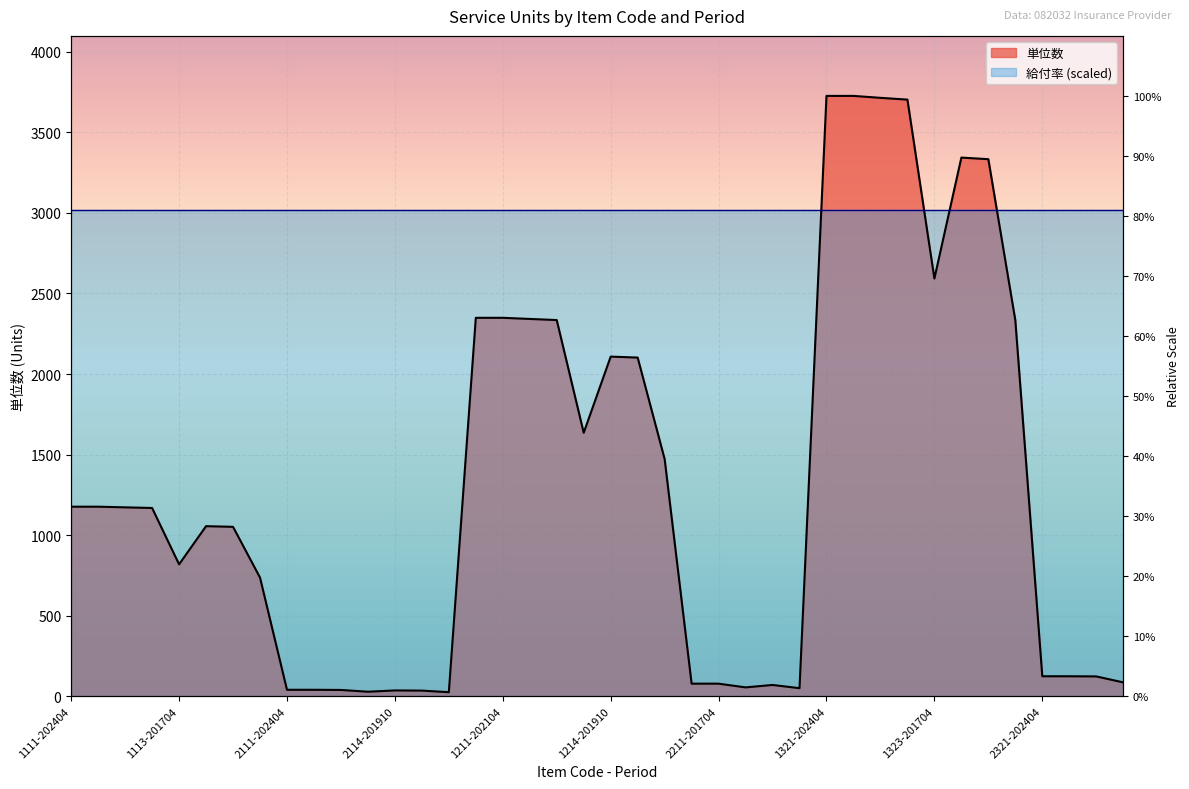

Approximately how many times larger is the value at 1324-201704 compared to 1324-201910?

1.0